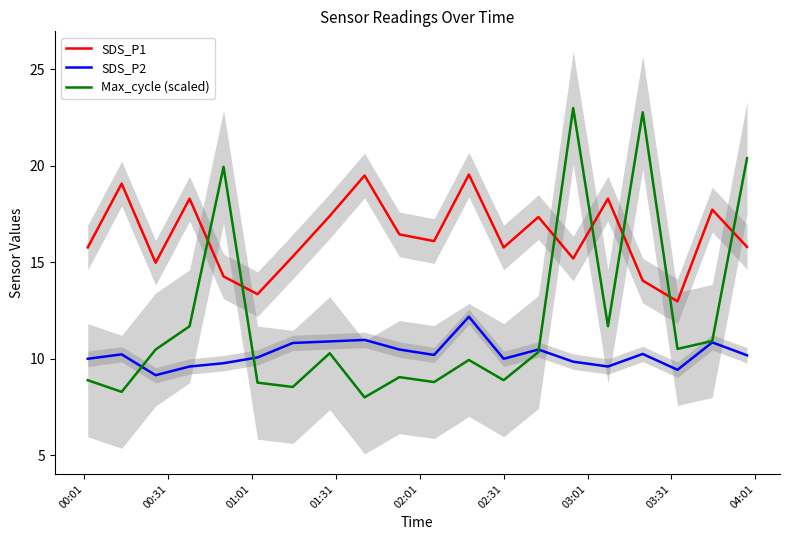

True or false: SDS_P1 and SDS_P2 intersect in this chart.

False